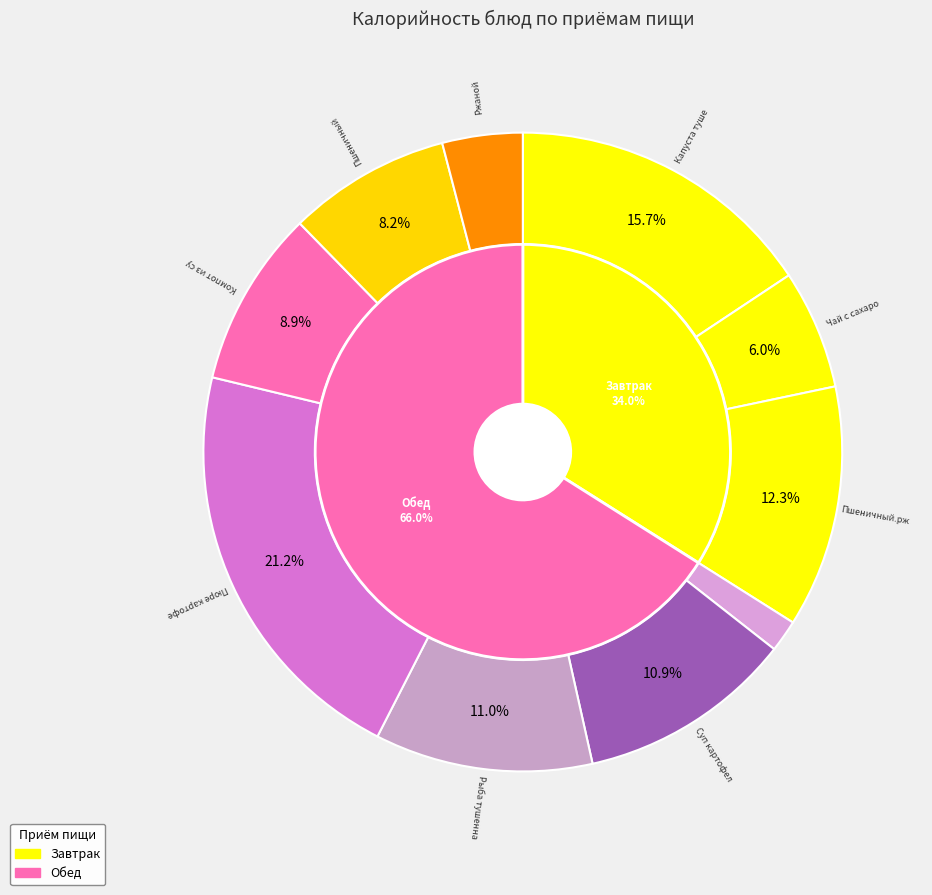

Count the number of slices in the pie.

10